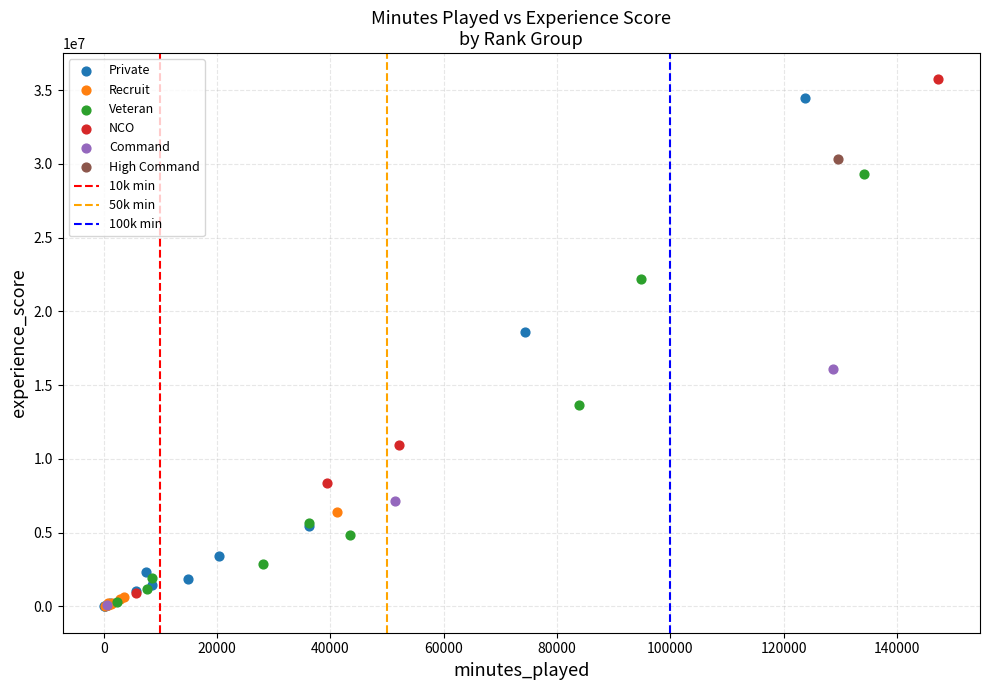

Which series contains the highest Y value?

NCO